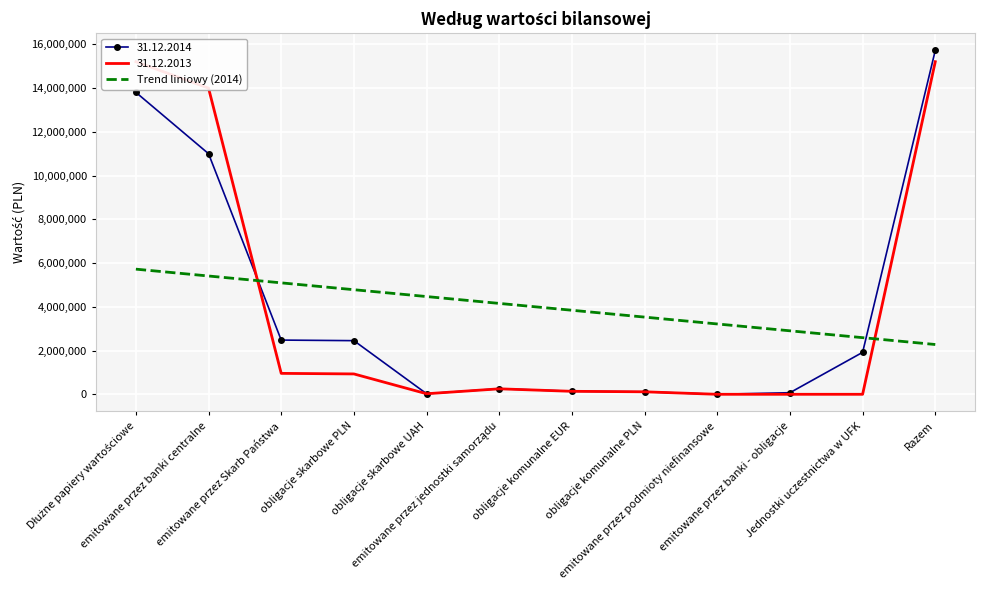

How many values exceed 4155237?

6